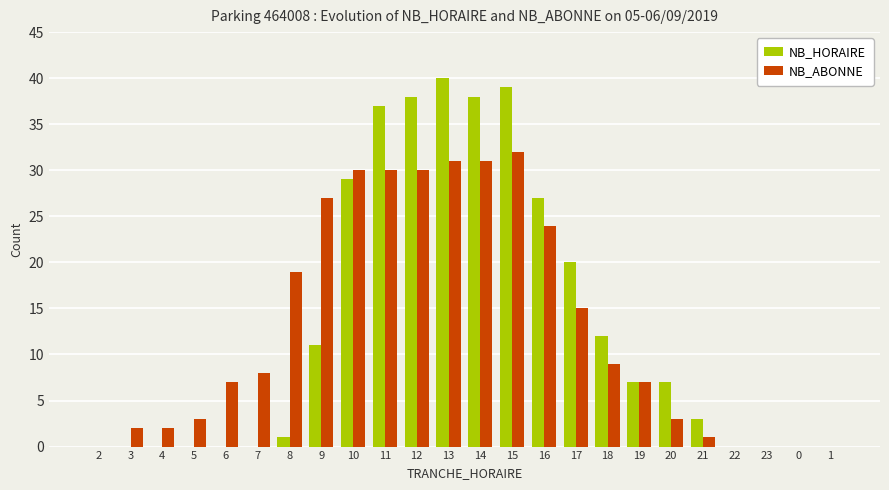

Reading left to right, what are all the values shown in this chart?

NB_HORAIRE: 2=0	3=0	4=0	5=0	6=0	7=0	8=1	9=11	10=29	11=37	12=38	13=40	14=38	15=39	16=27	17=20	18=12	19=7	20=7	21=3	22=0	23=0	0=0	1=0
NB_ABONNE: 2=0	3=2	4=2	5=3	6=7	7=8	8=19	9=27	10=30	11=30	12=30	13=31	14=31	15=32	16=24	17=15	18=9	19=7	20=3	21=1	22=0	23=0	0=0	1=0